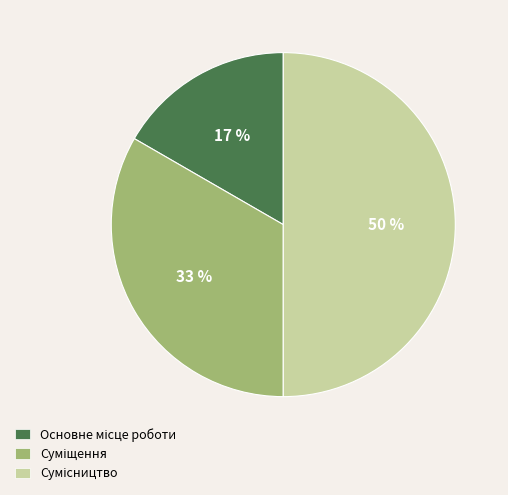

Count the number of slices in the pie.

3